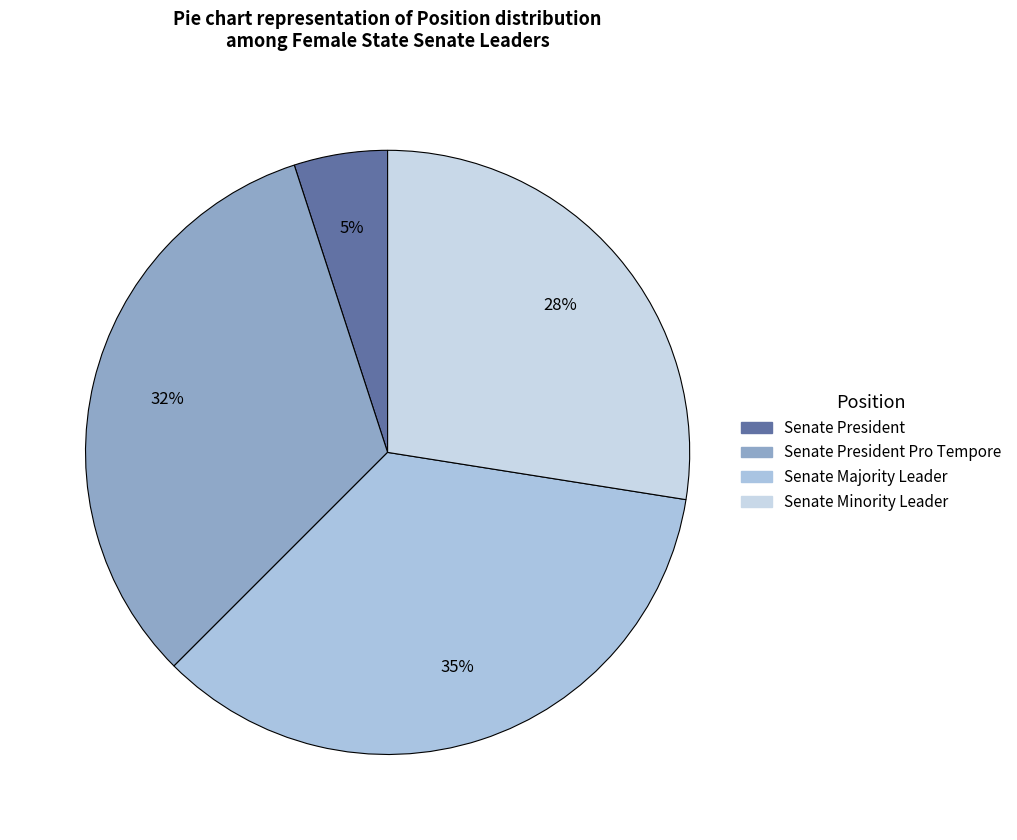

How many segments does this pie chart have?

4